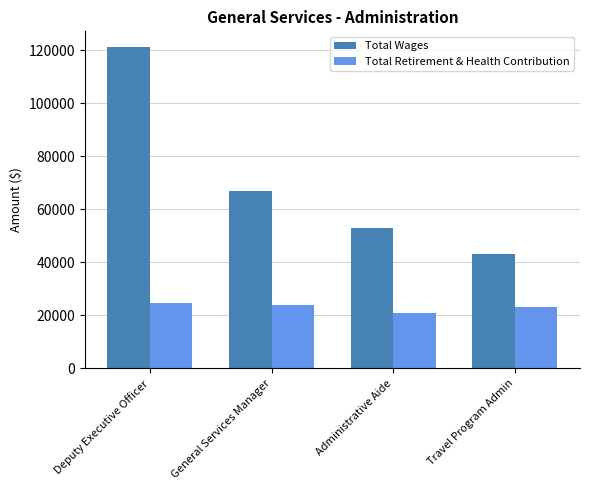

What value does the Total Retirement & Health Contribution series have at Deputy Executive Officer, to the nearest 50?

24650